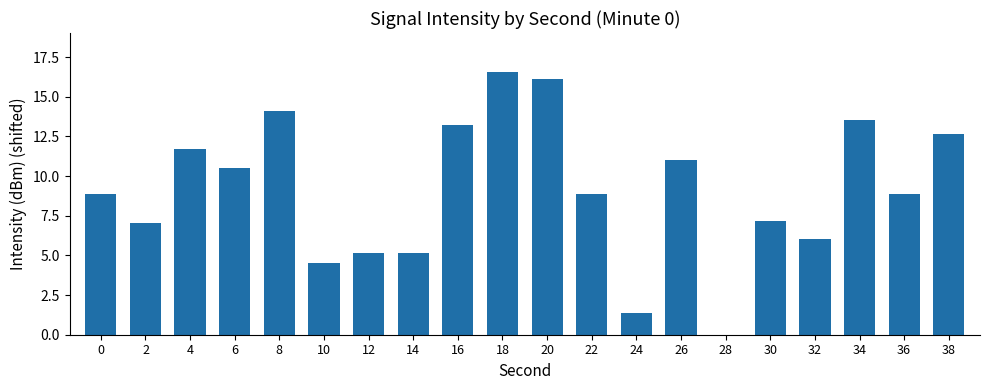

What is the difference between the values at 12 and 4?

6.6